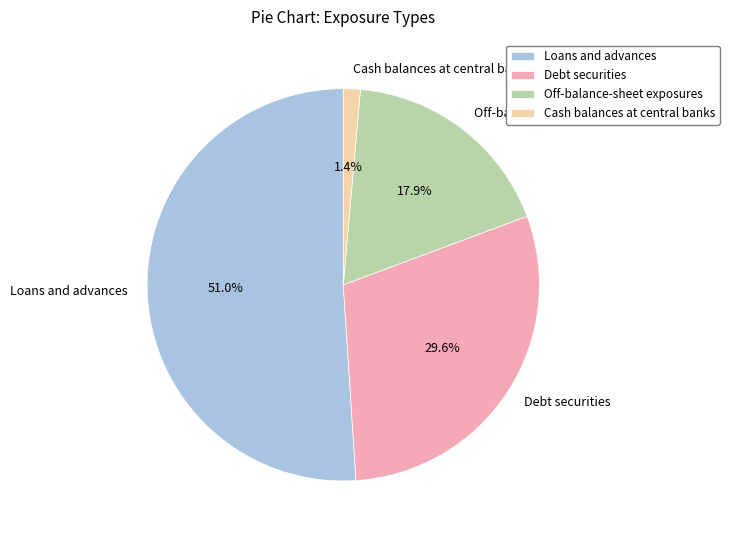

Is there any slice that represents more than half of the pie?

Yes